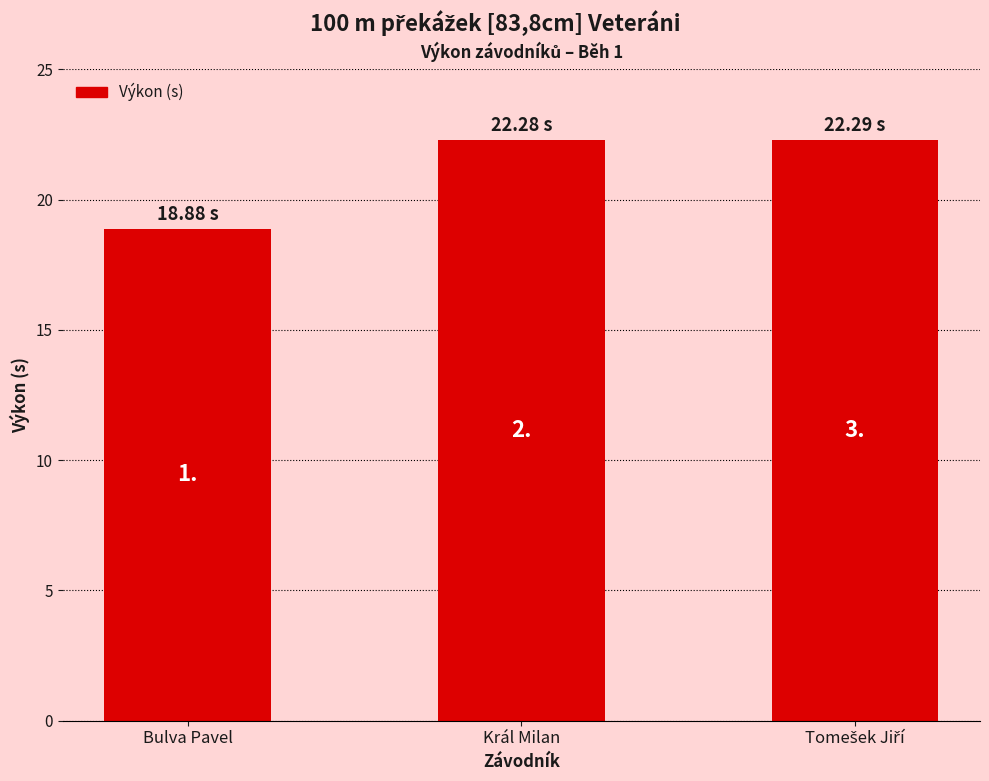

What is the change in value from Bulva Pavel to Tomešek Jiří?

+3.4